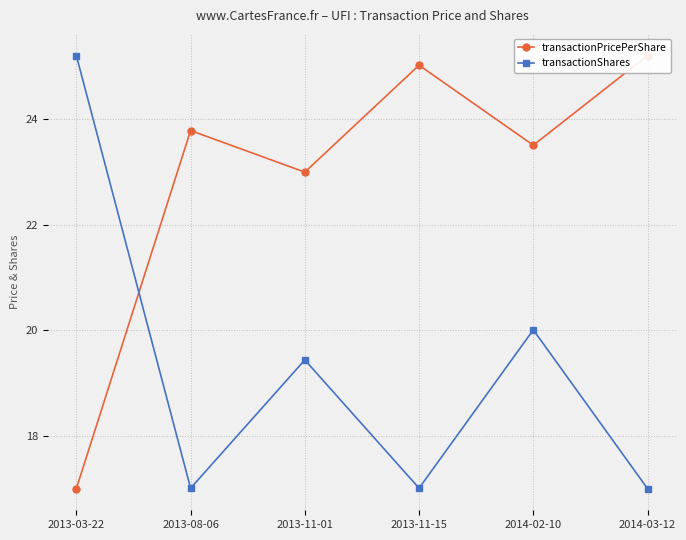

Between 2013-03-22 and 2013-11-15, which is larger?

2013-11-15